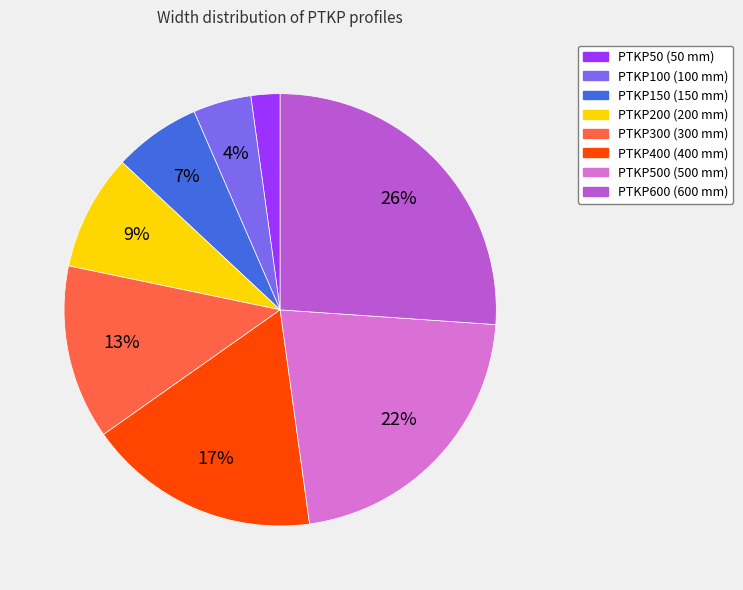

Is there any slice that represents more than half of the pie?

No